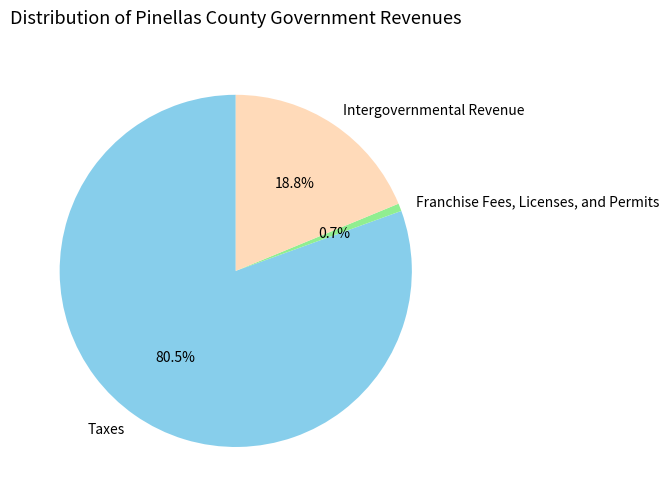

Which category has the smallest portion of the pie?

Franchise Fees, Licenses, and Permits